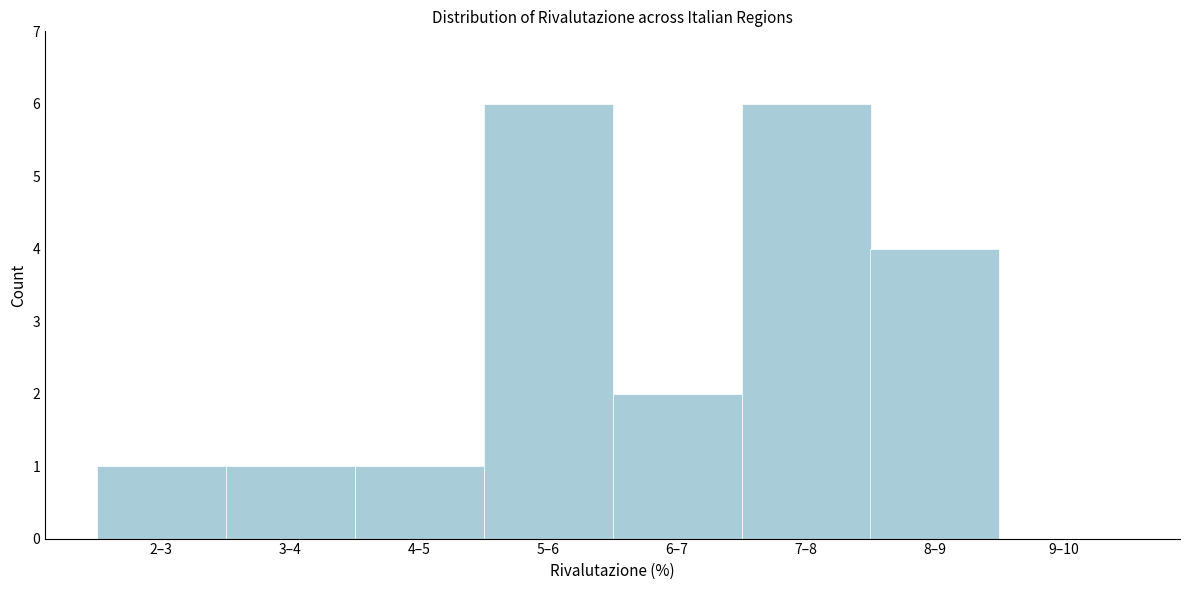

Reading left to right, transcribe all the data shown in this chart.

2–3=1	3–4=1	4–5=1	5–6=6	6–7=2	7–8=6	8–9=4	9–10=0